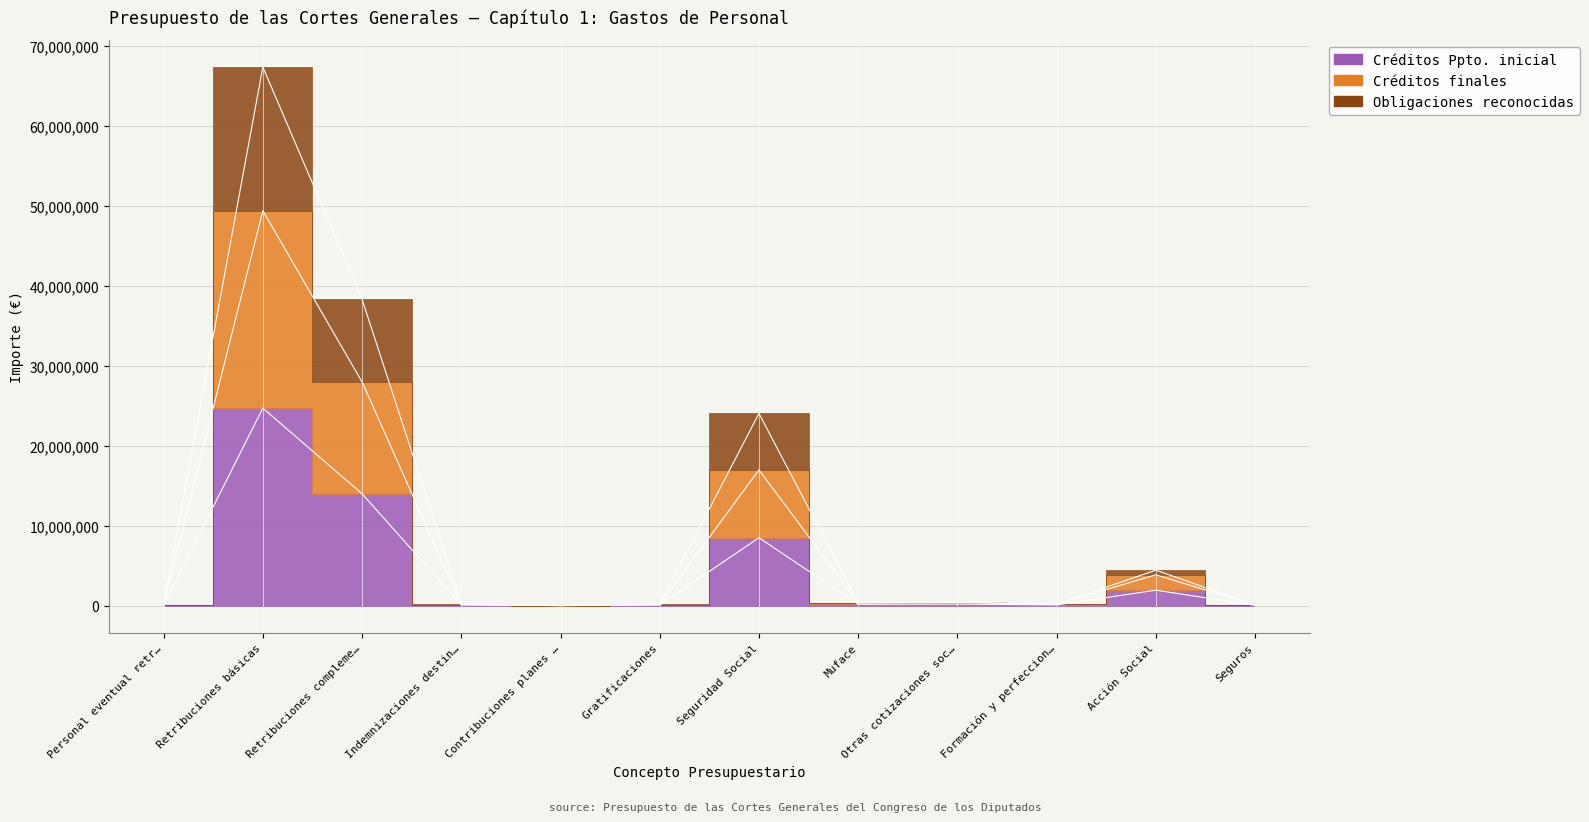

What is the highest value of the Obligaciones reconocidas series?

67393901.3